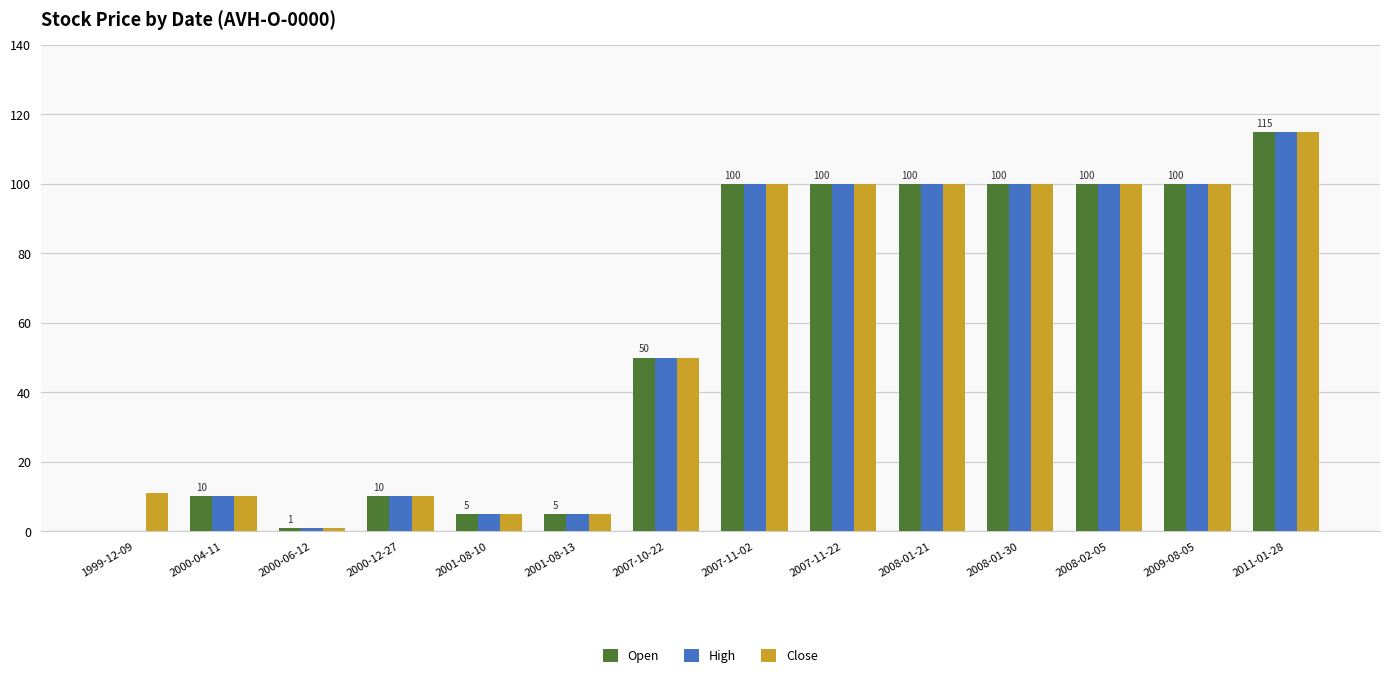

What is the highest value of the High series?

115